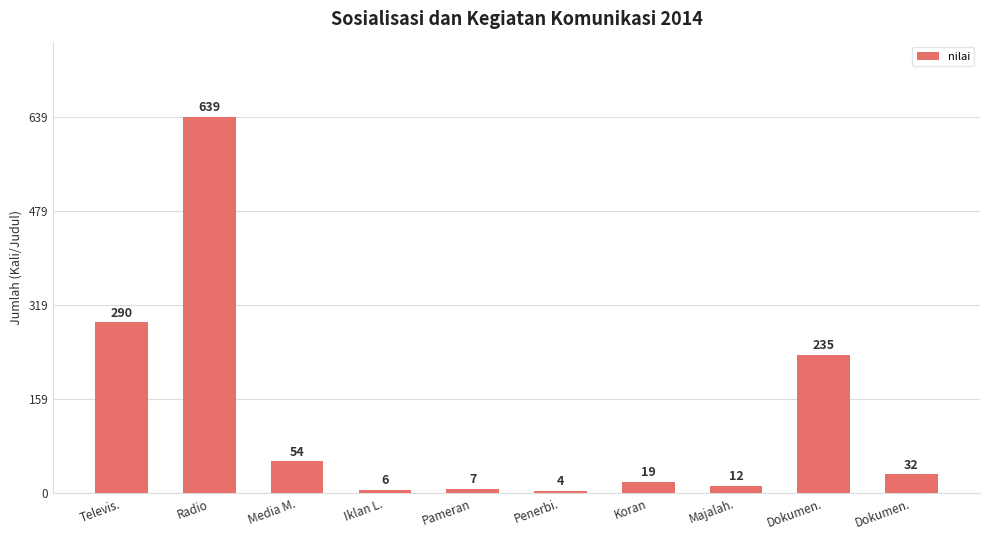

How many categories are shown in the chart?

10